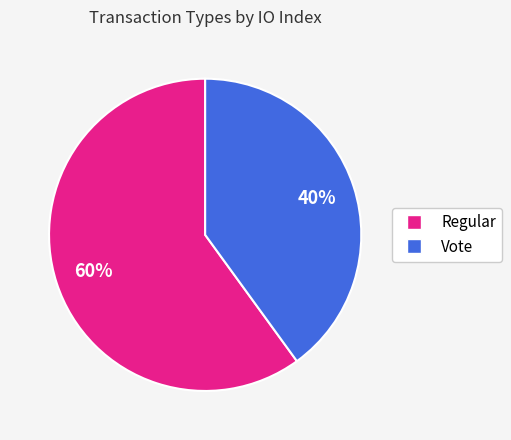

Is there a majority slice in this chart?

Yes